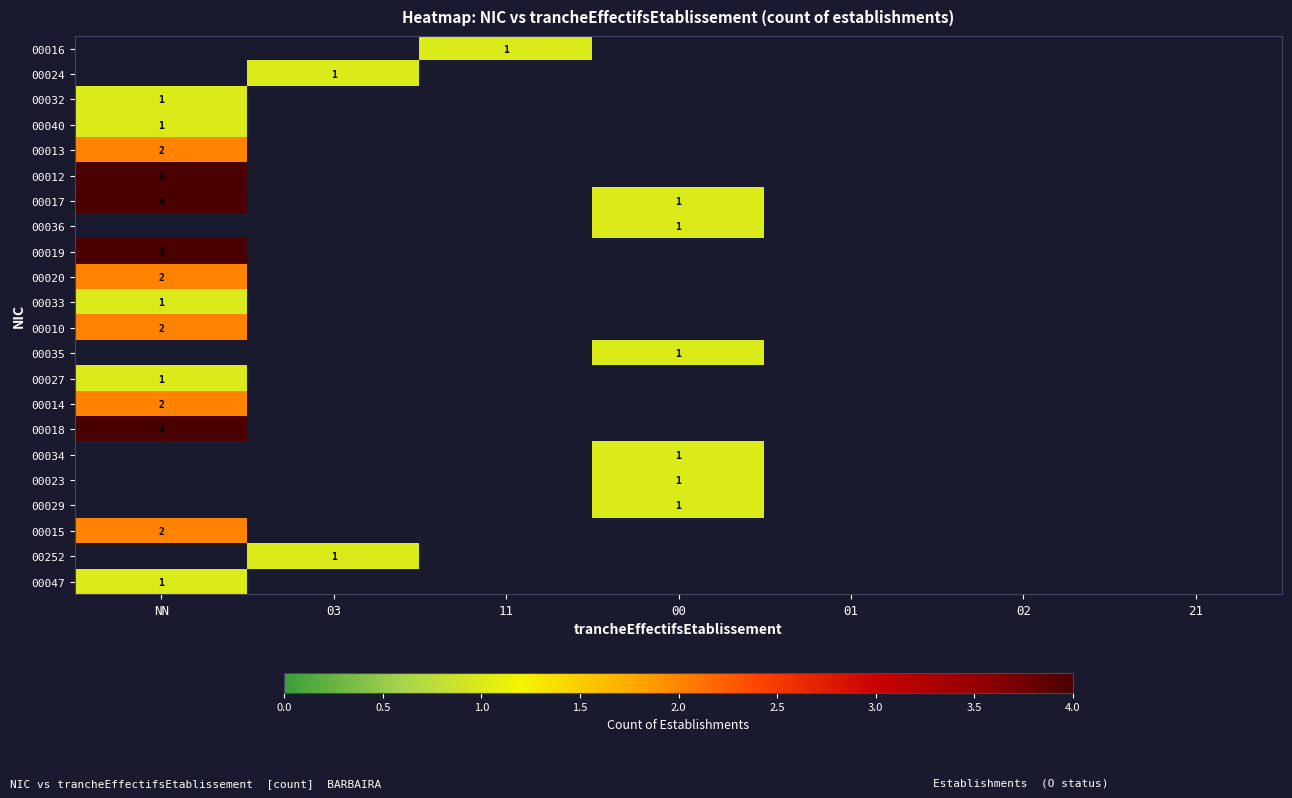

True or false: 00018 has a value of 7 at NN.

False